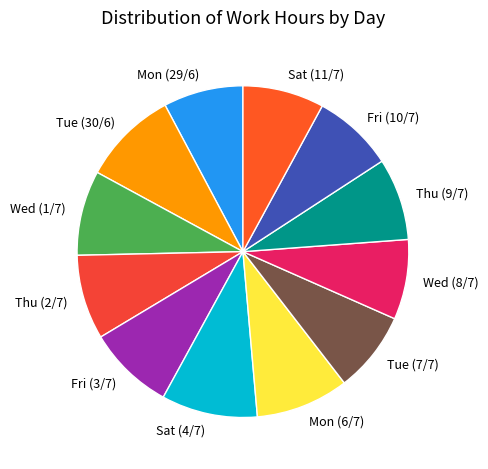

Is there any slice that represents more than half of the pie?

No